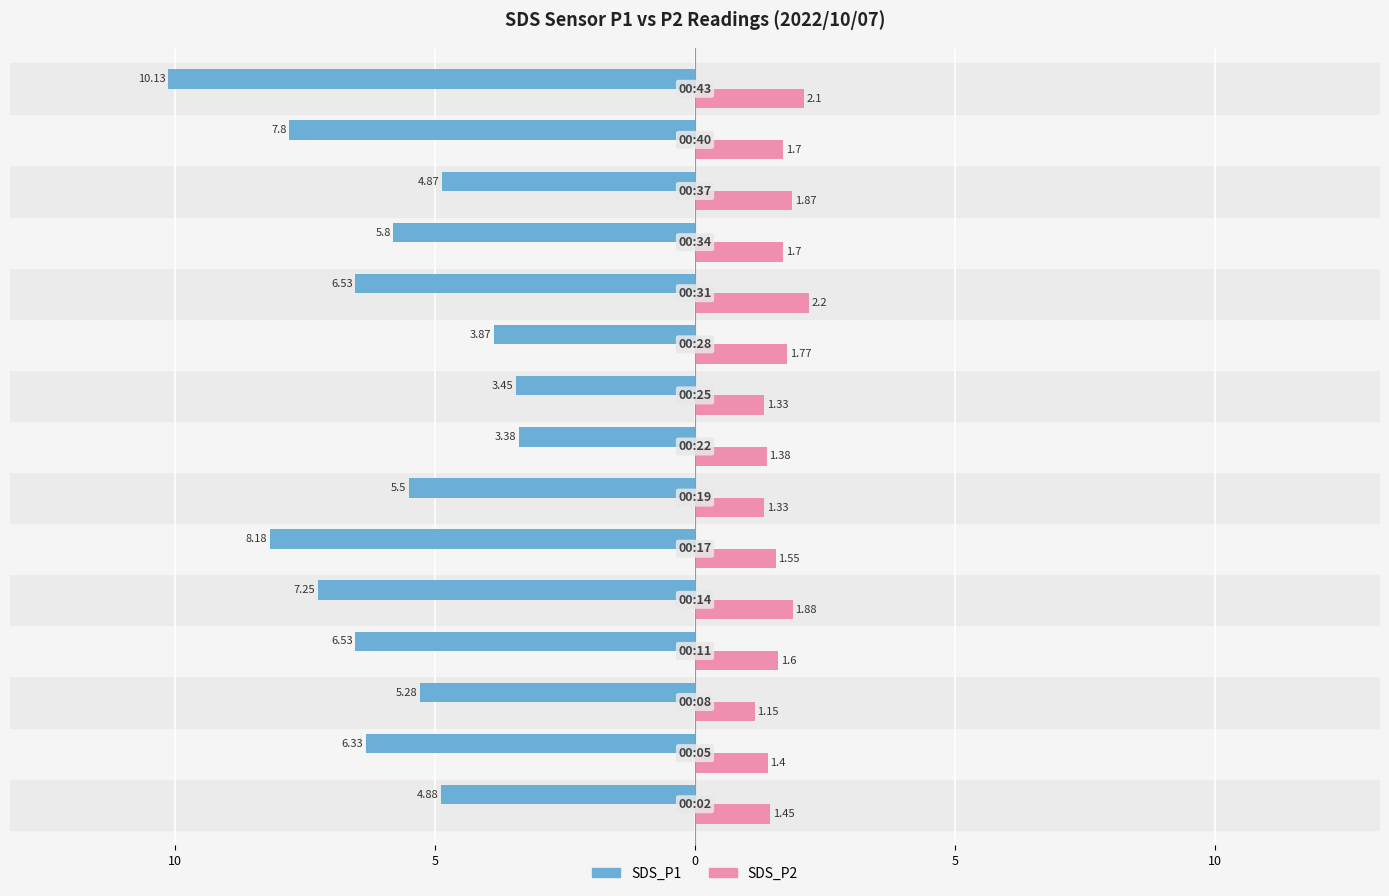

What are all the series names shown in the legend?

SDS_P1, SDS_P2